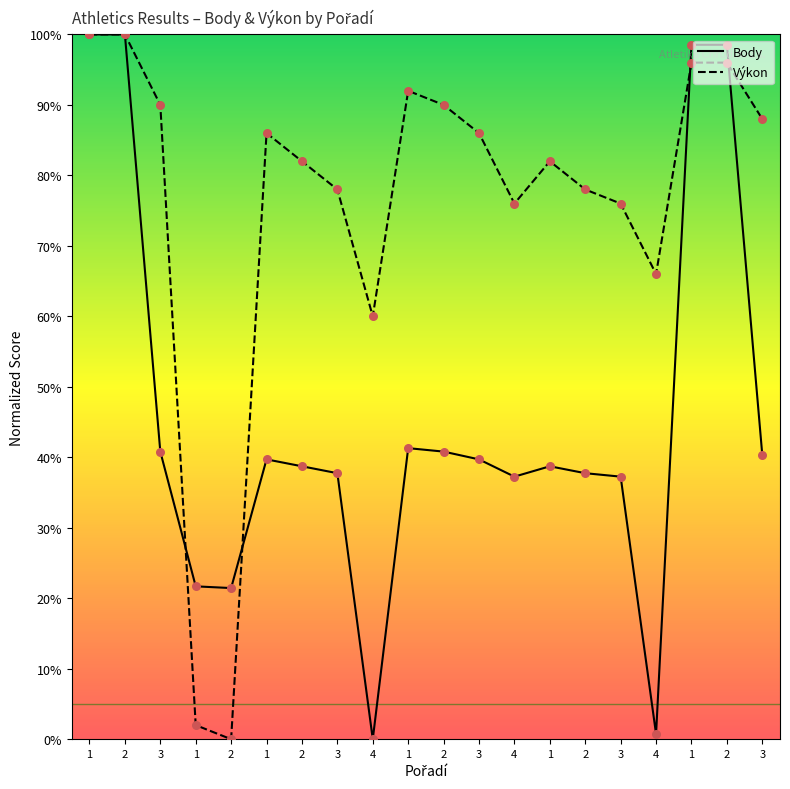

At how many categories does at least one series exceed 32?

18